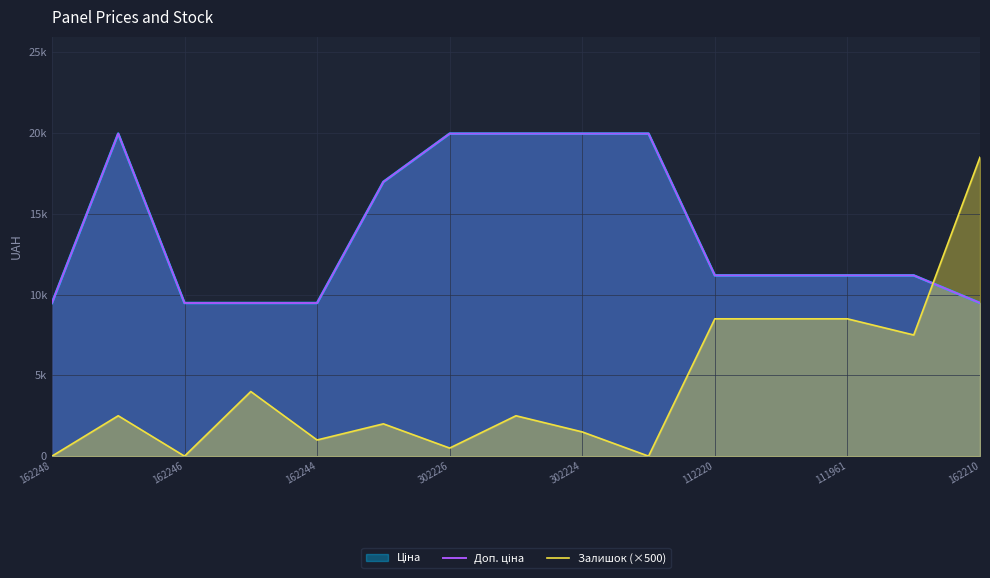

Rank the series by their maximum value, from highest to lowest.

Доп. ціна, Залишок (×500)